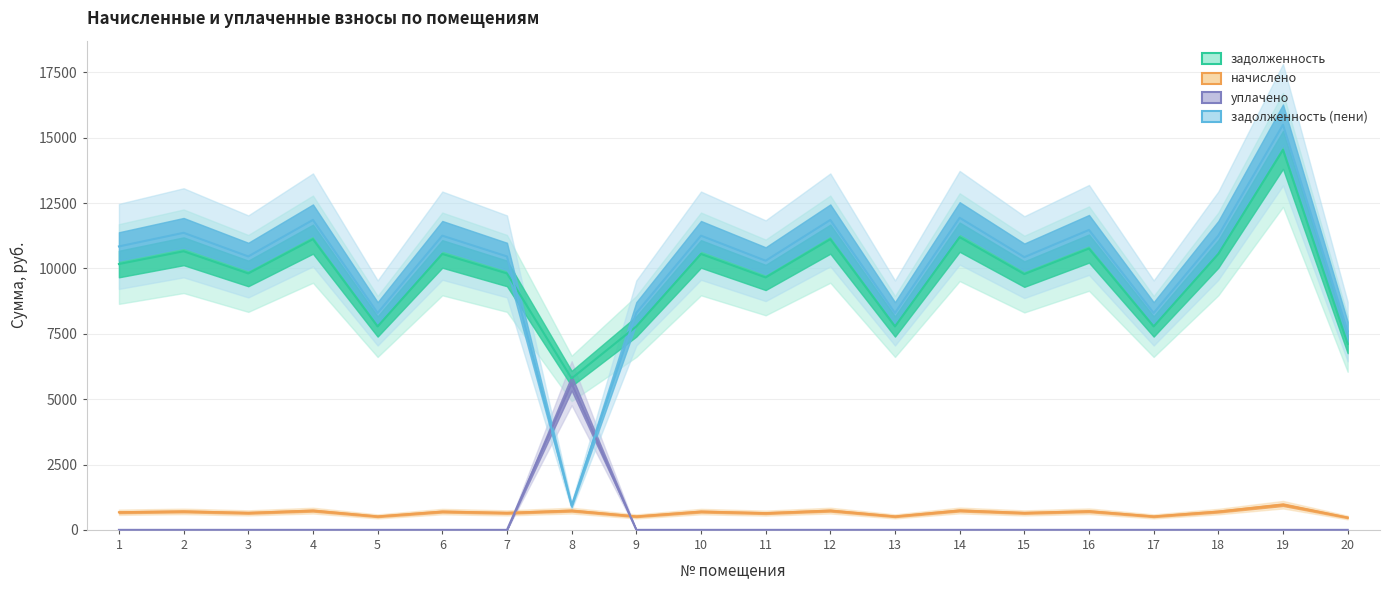

Reading left to right, list all the values displayed in this chart.

задолженность: 1=10169.3	2=10657.2	3=9809.8	4=11119.4	5=7781.0	6=10554.5	7=9809.8	8=5793.2	9=7781.0	10=10554.5	11=9655.7	12=11119.4	13=7781.0	14=11196.5	15=9784.1	16=10759.9	17=7781.0	18=10554.5	19=14534.9	20=7113.4
начислено: 1=673.6	2=705.9	3=649.8	4=736.5	5=515.4	6=699.1	7=649.8	8=736.5	9=515.4	10=699.1	11=639.6	12=736.5	13=515.4	14=741.6	15=648.1	16=712.7	17=515.4	18=699.1	19=962.8	20=471.2
уплачено: 1=0.0	2=0.0	3=0.0	4=0.0	5=0.0	6=0.0	7=0.0	8=5610.0	9=0.0	10=0.0	11=0.0	12=0.0	13=0.0	14=0.0	15=0.0	16=0.0	17=0.0	18=0.0	19=0.0	20=0.0
задолженность (пени): 1=10842.9	2=11363.1	3=10459.5	4=11856.0	5=8296.4	6=11253.6	7=10459.5	8=919.7	9=8296.4	10=11253.6	11=10295.2	12=11856.0	13=8296.4	14=11938.1	15=10432.2	16=11472.6	17=8296.4	18=11253.6	19=15497.6	20=7584.5